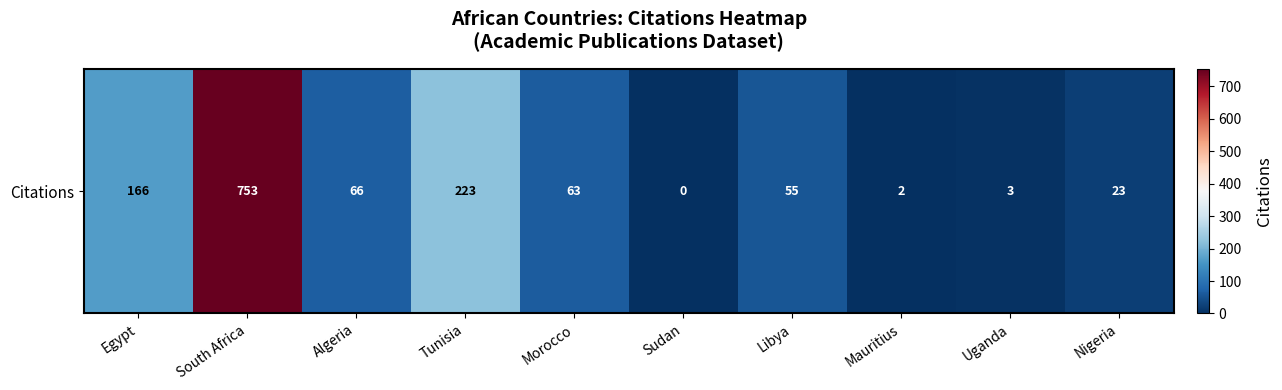

List the labels in order of value, smallest first.

Sudan, Mauritius, Uganda, Nigeria, Libya, Morocco, Algeria, Egypt, Tunisia, South Africa